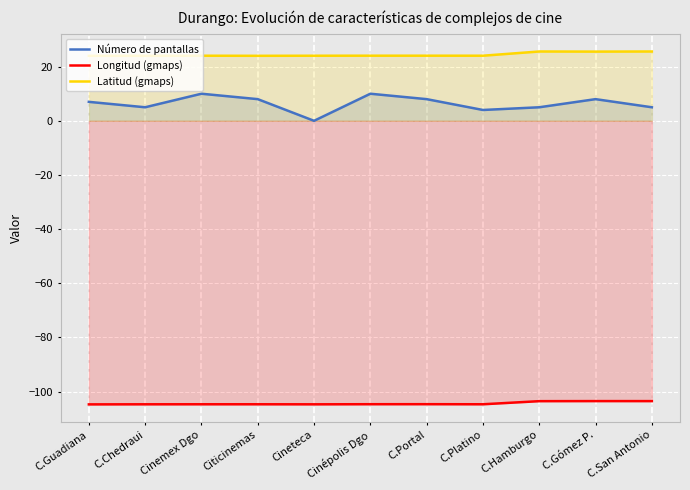

What is the difference between the Número de pantallas values at C.Hamburgo and C.Gómez P.?

3.0